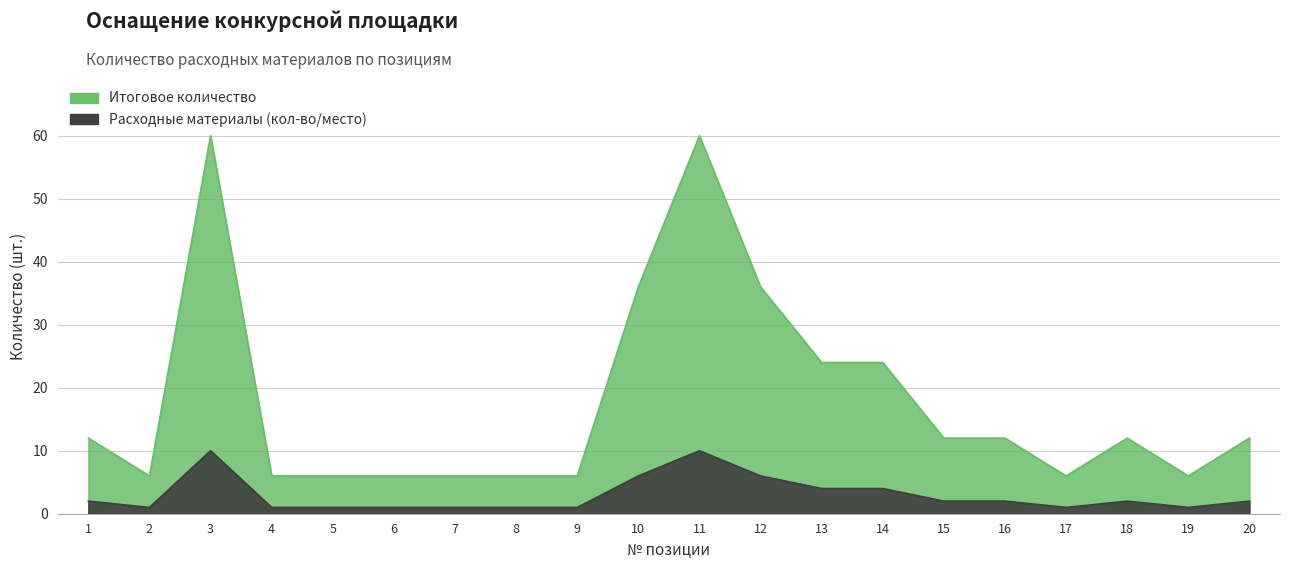

Which has a higher value, 8 or 12?

12